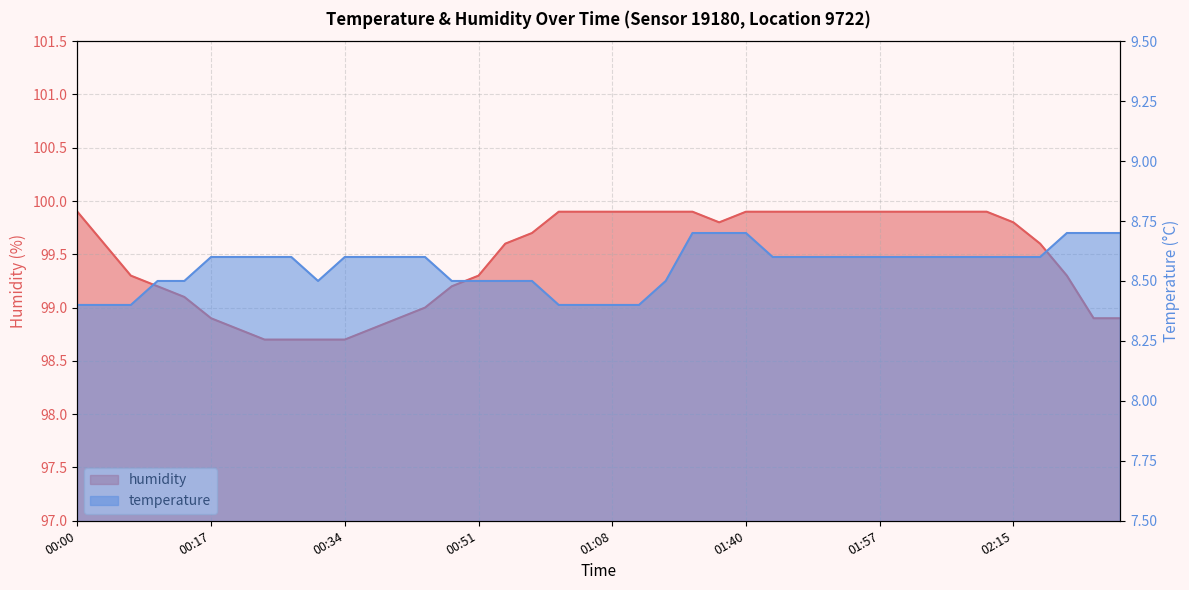

How many interior local valleys does the humidity series have?

1